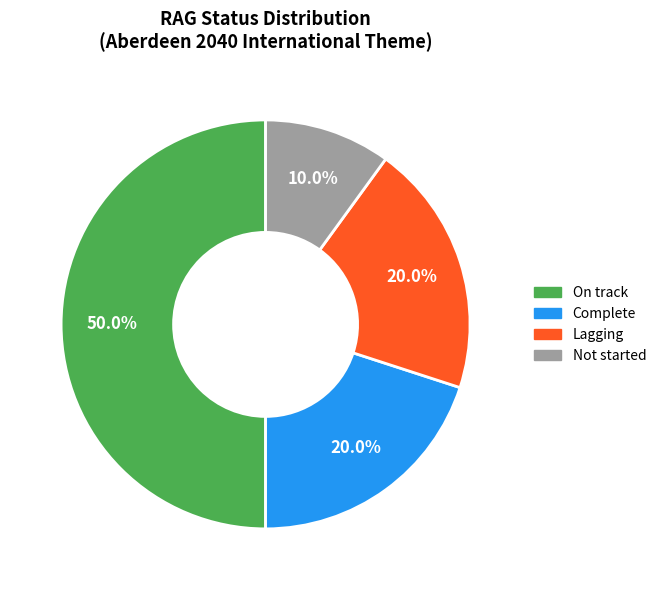

Count the number of slices in the pie.

4